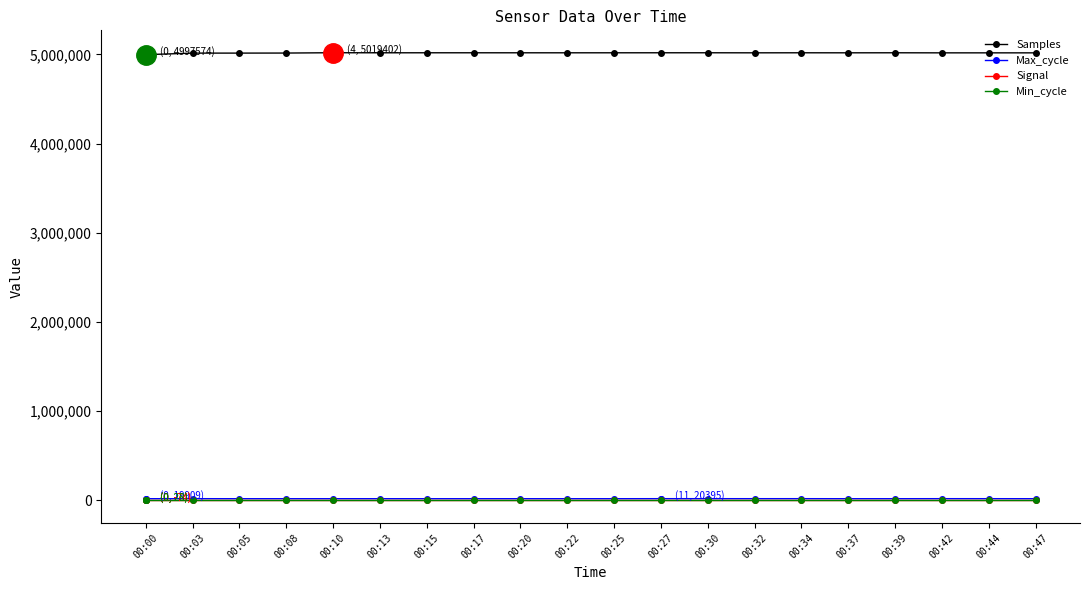

What is the average value of the Samples series?

5016992